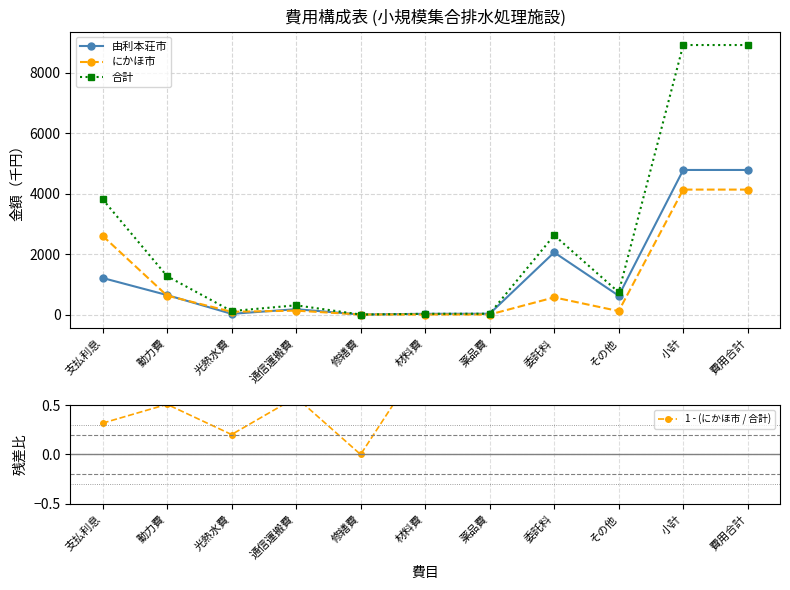

Between 動力費 and その他, which series saw the biggest shift?

合計